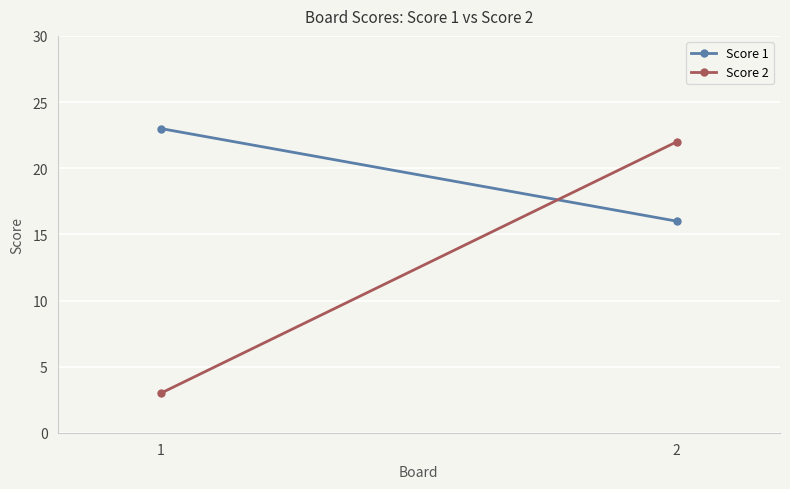

What is the average value of the Score 2 series?

12